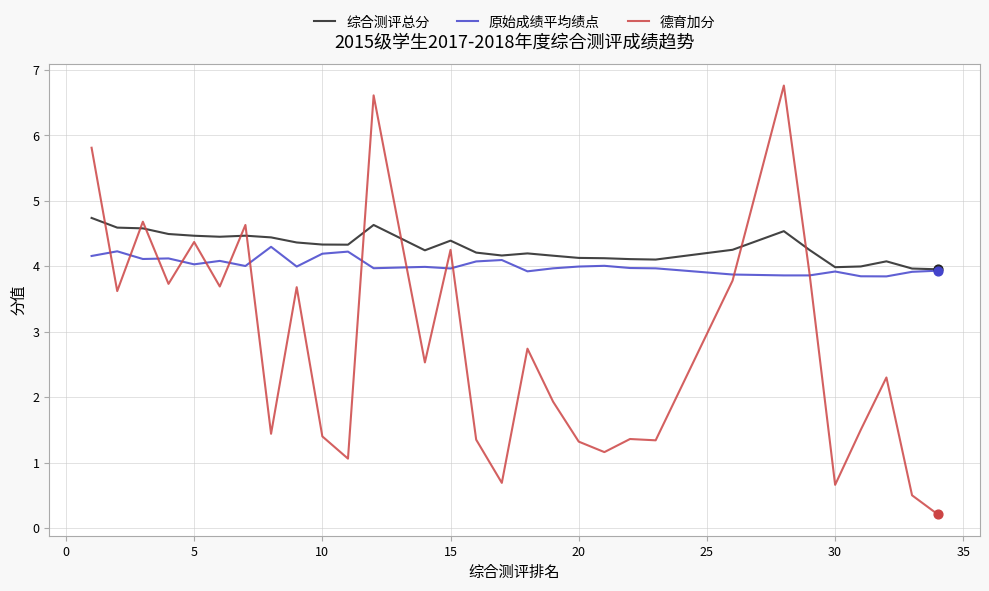

Which series has the widest spread of values?

德育加分